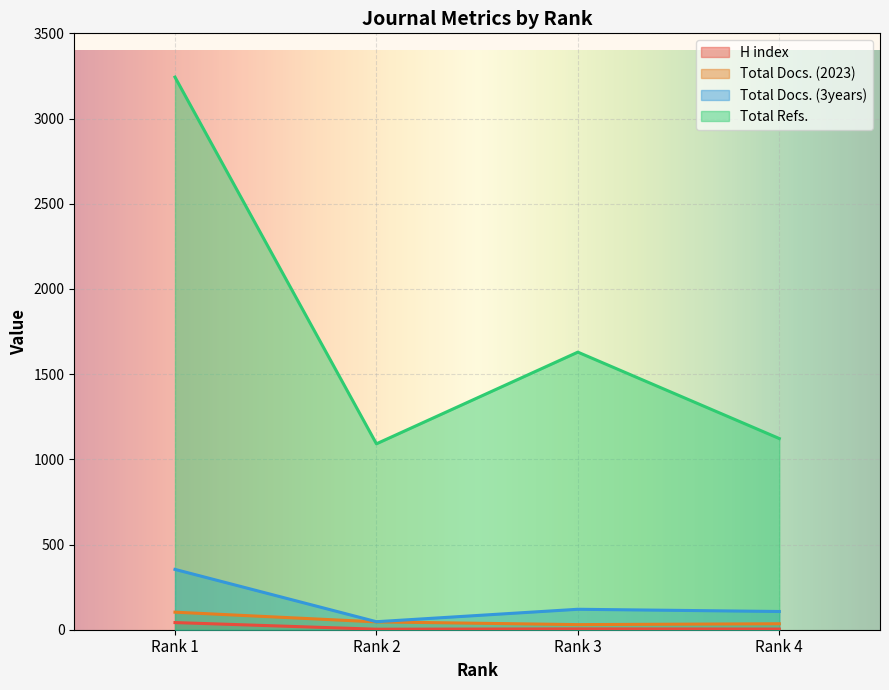

What is the greatest value displayed?

3243